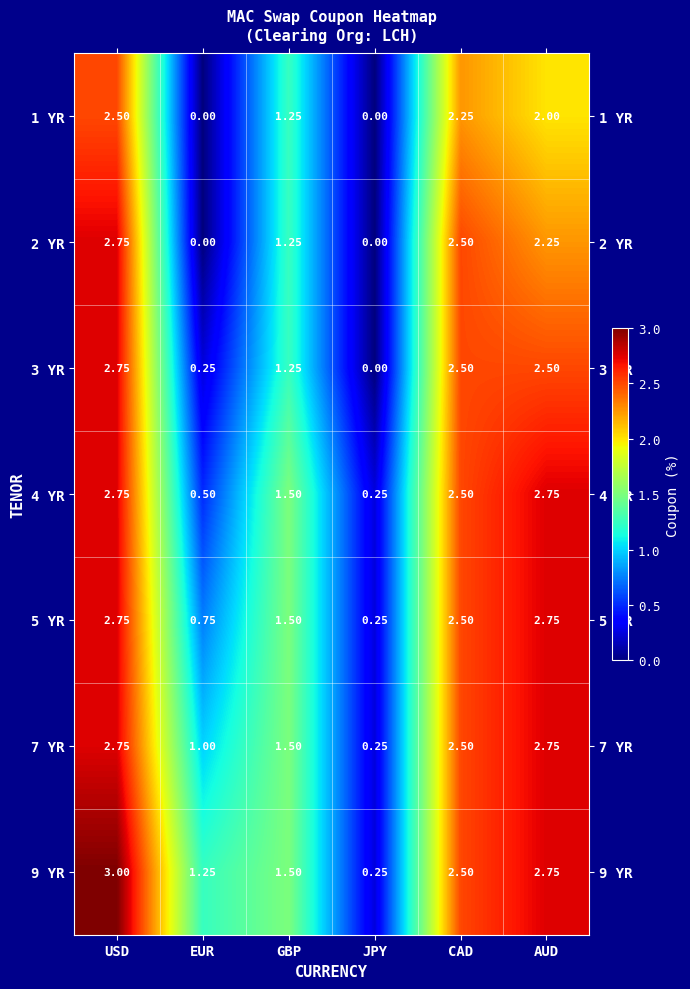

How many data points in 5 YR are less than 2?

3